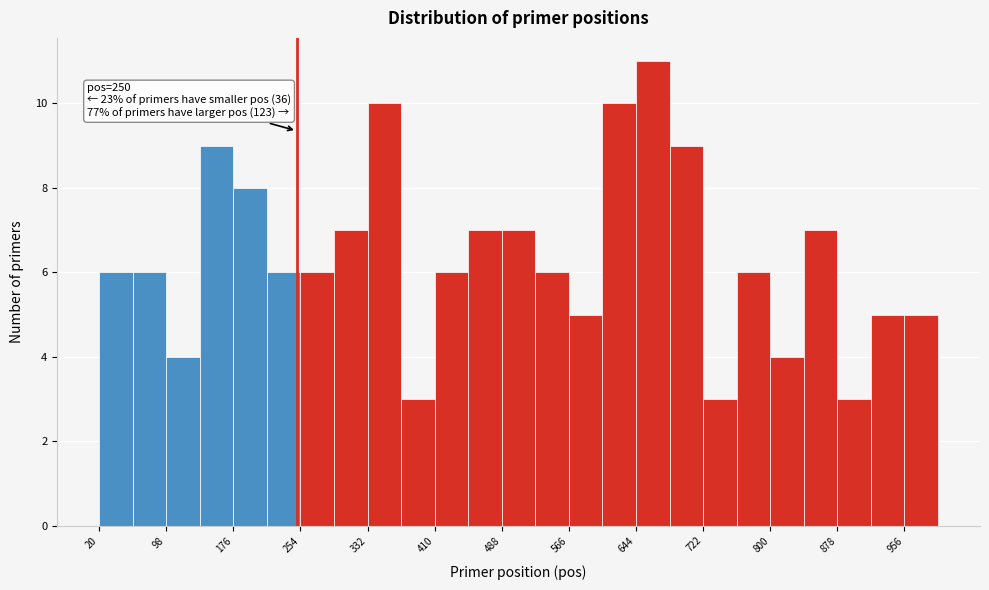

Around what value on the x-axis is the tallest bar? Give the approximate position of its centre, as read against the axis.

660